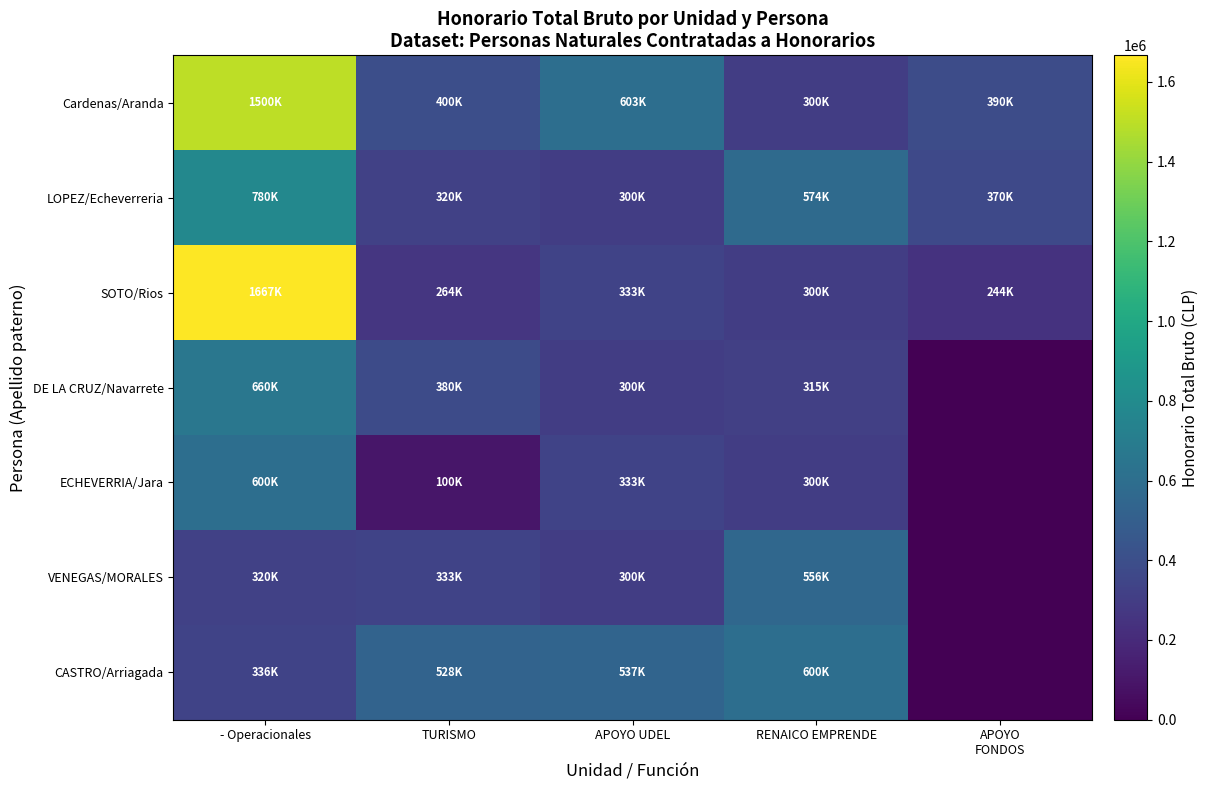

How many series are shown in this chart?

7